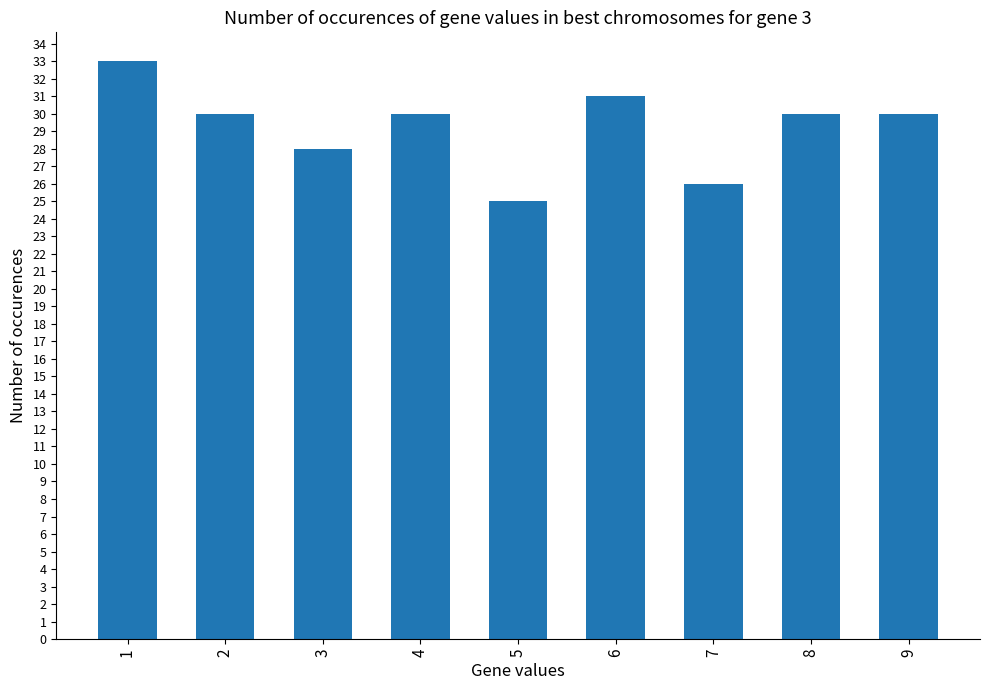

What is the difference between the values at 6 and 3?

3